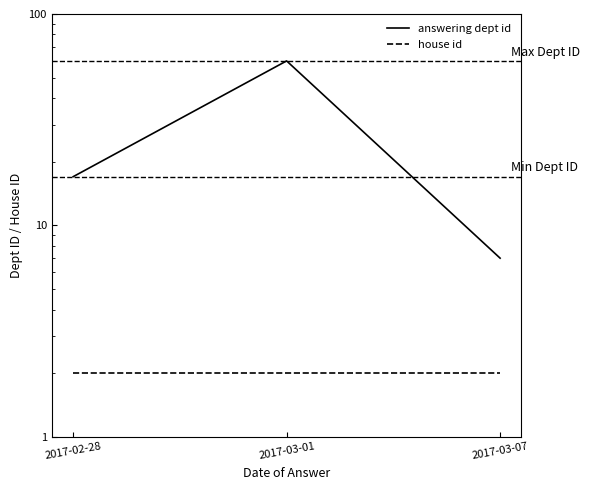

Reading left to right, transcribe all the data shown in this chart.

answering dept id: 17	60	7
house id: 2	2	2